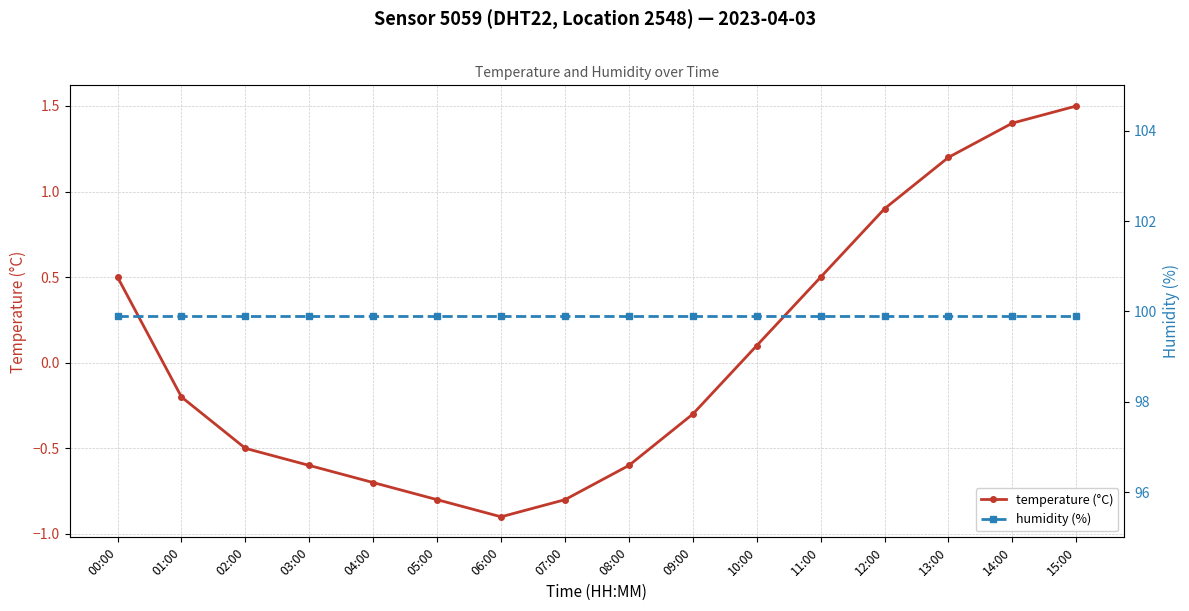

List the labels in order of humidity (%) value, smallest first.

00:00, 01:00, 02:00, 03:00, 04:00, 05:00, 06:00, 07:00, 08:00, 09:00, 10:00, 11:00, 12:00, 13:00, 14:00, 15:00